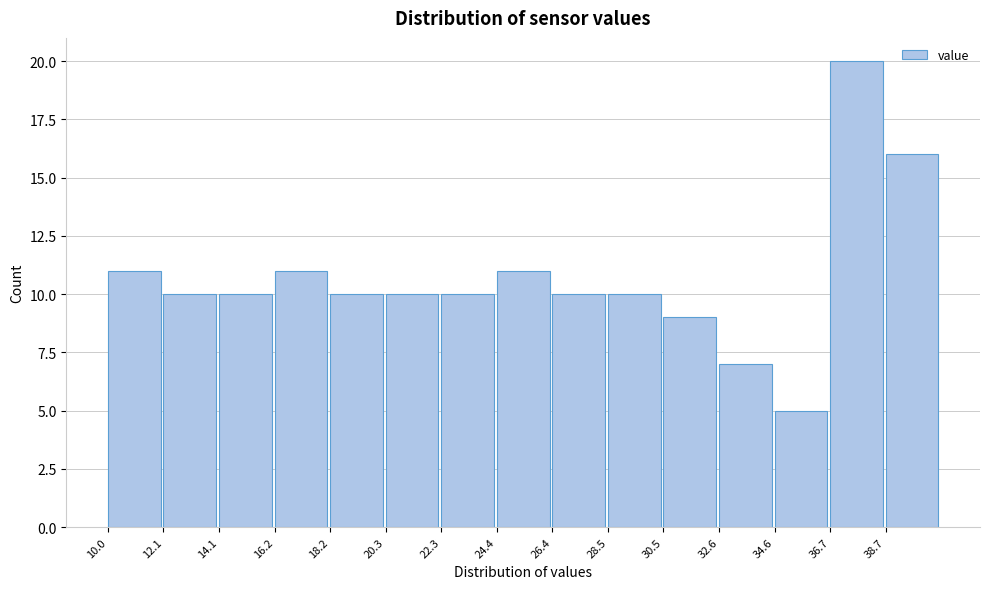

What is the height of the bar covering 28.5 to 30.5 on the x-axis? Neither the bar edges nor the heights are printed on the chart, so give them approximately, as read against the axes.

10